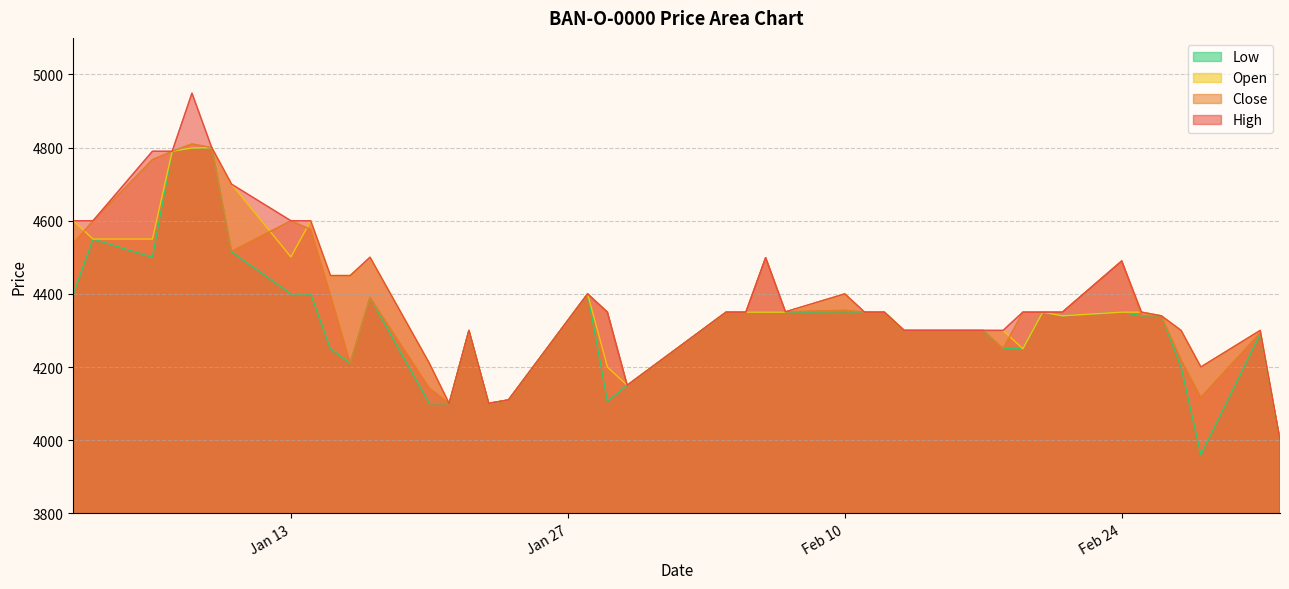

Which has a higher value, 2014-01-08 or 2014-01-28?

2014-01-08